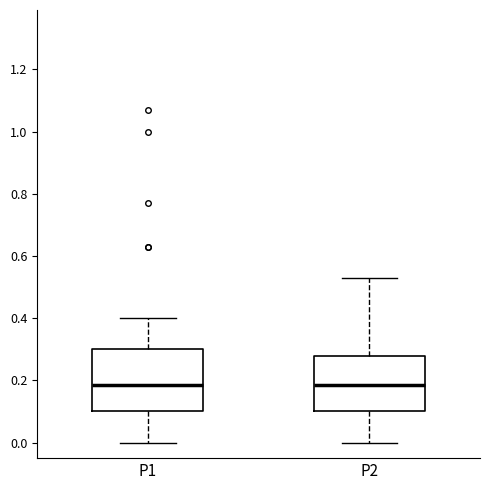

Comparing the boxes themselves (not the whiskers), which one is the tallest?

P1